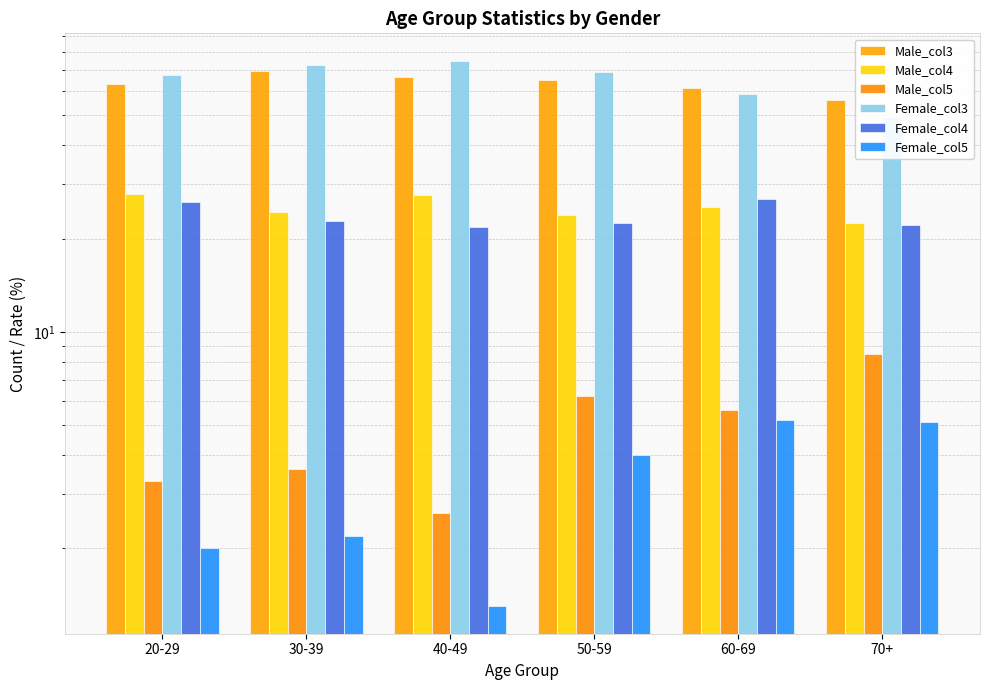

What is the label of the 6th bar from the right?

20-29